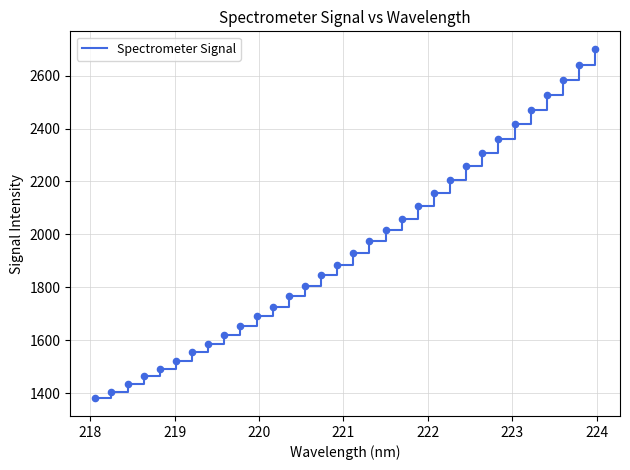

What is the minimum value shown in the chart?

1379.3